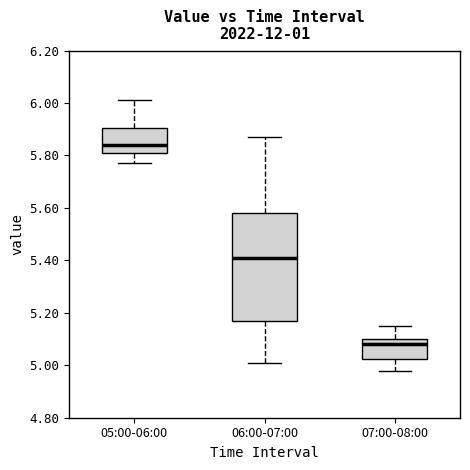

Reading left to right, transcribe this box plot: for each box, give where its median line is, the range the box spans, and where its two whiskers end, as read against the y-axis. The values are not printed on the chart, so give them approximately, as read against the axis.

05:00-06:00: median 5.84, box 5.82 to 5.90, whiskers 5.78 to 6.02
06:00-07:00: median 5.42, box 5.18 to 5.58, whiskers 5.02 to 5.88
07:00-08:00: median 5.08, box 5.02 to 5.10, whiskers 4.98 to 5.16